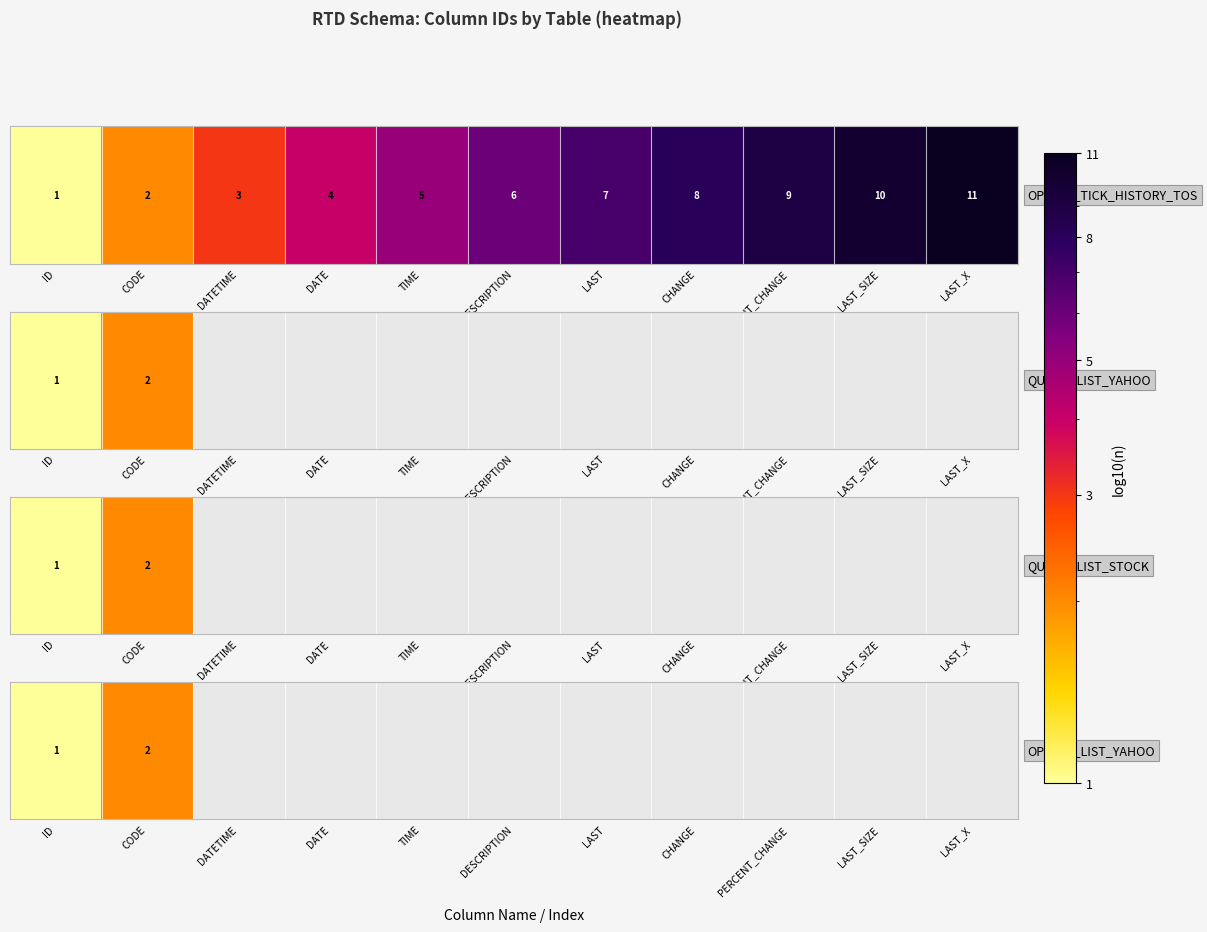

The chart shows a value of nan at LAST_SIZE. True or false?

False